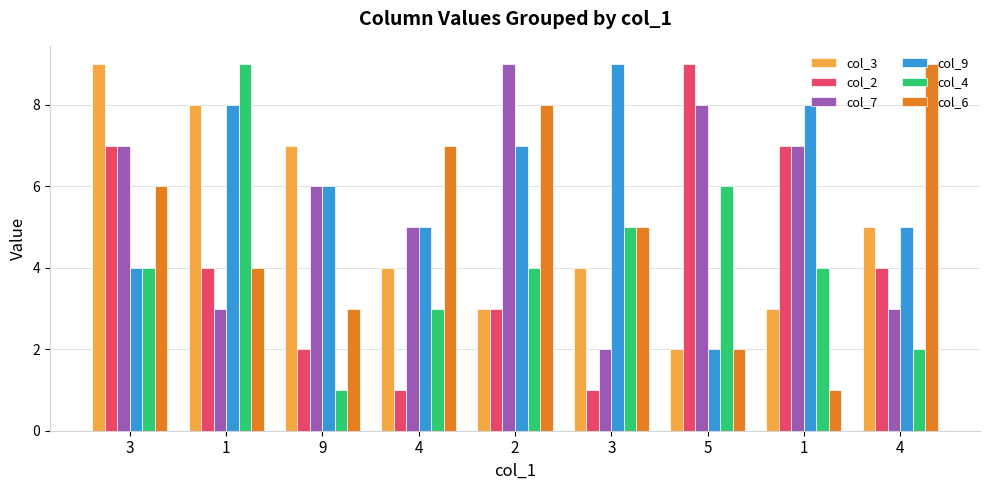

What is the average value of the col_9 series?

6